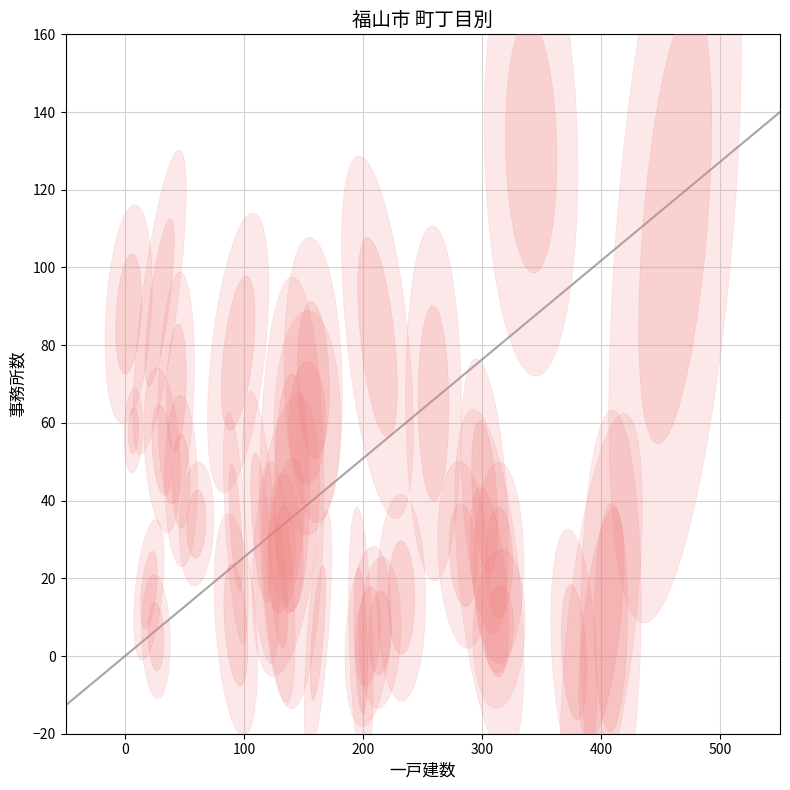

What is the range of X values (max minus min)?

459